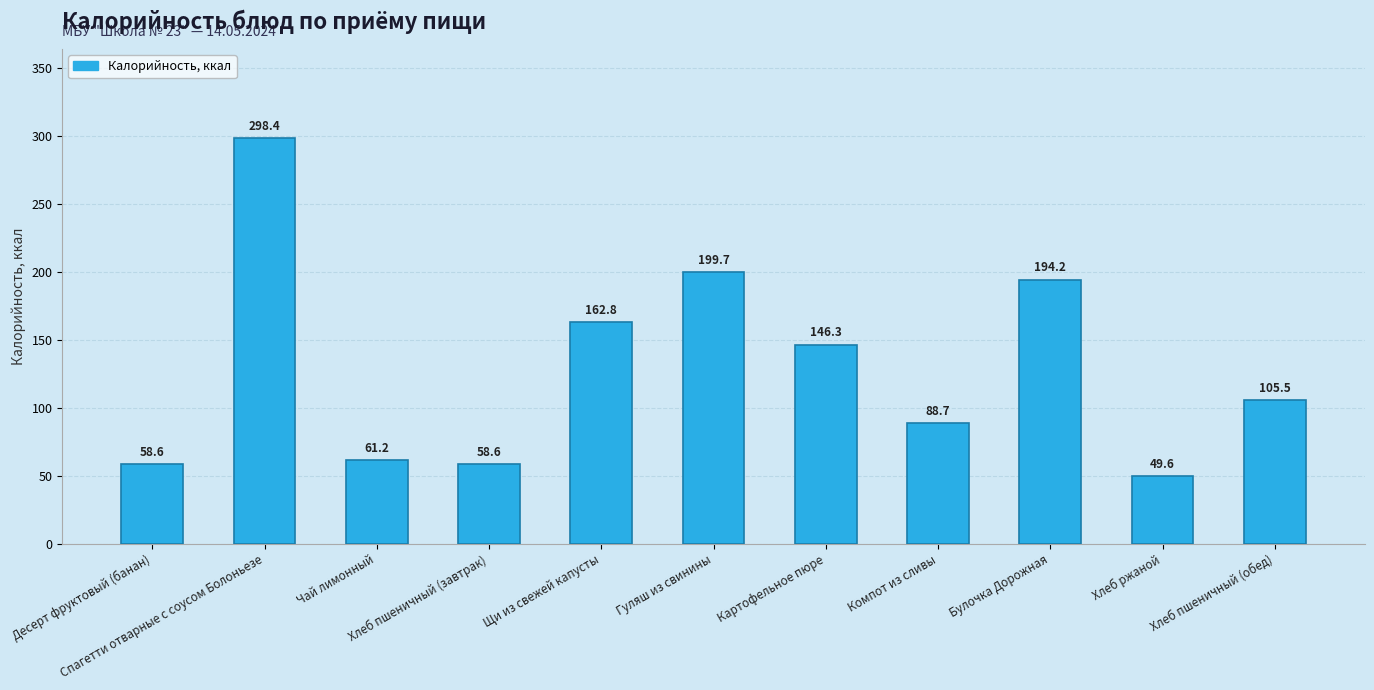

What is the value of the 5th bar from the left?

162.8